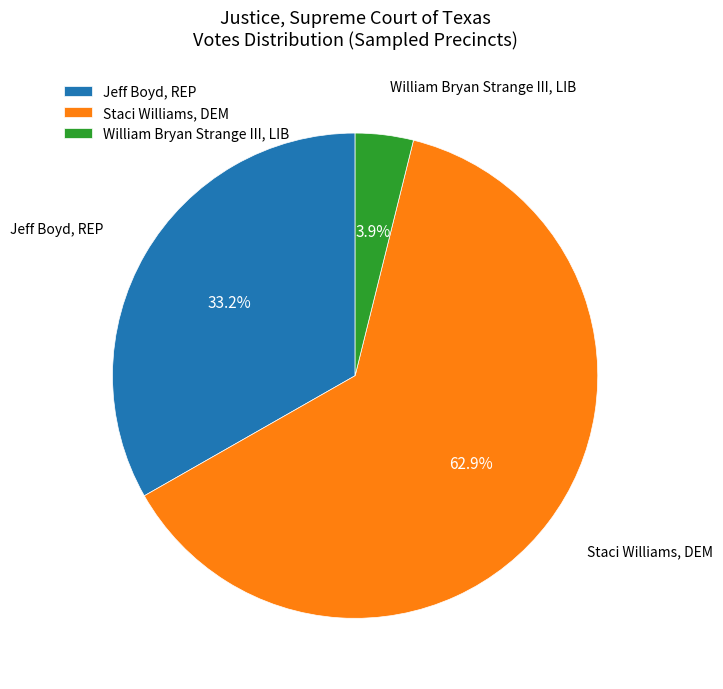

Which has a higher value, Jeff Boyd, REP or Staci Williams, DEM?

Staci Williams, DEM